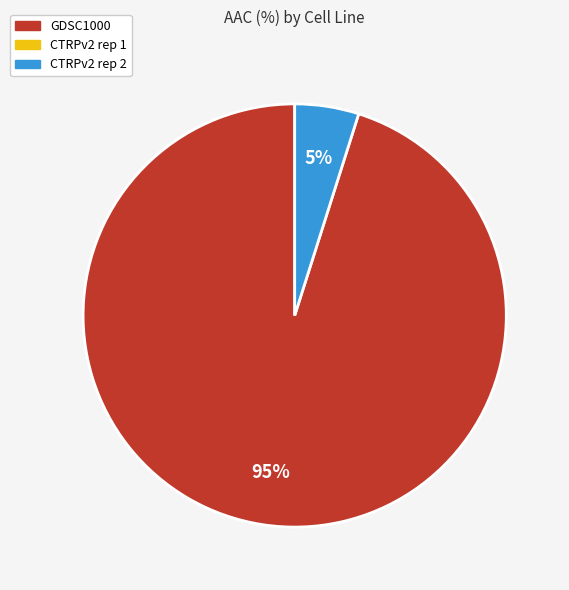

To the nearest percent, what is the difference between the largest and smallest slice percentages?

90%